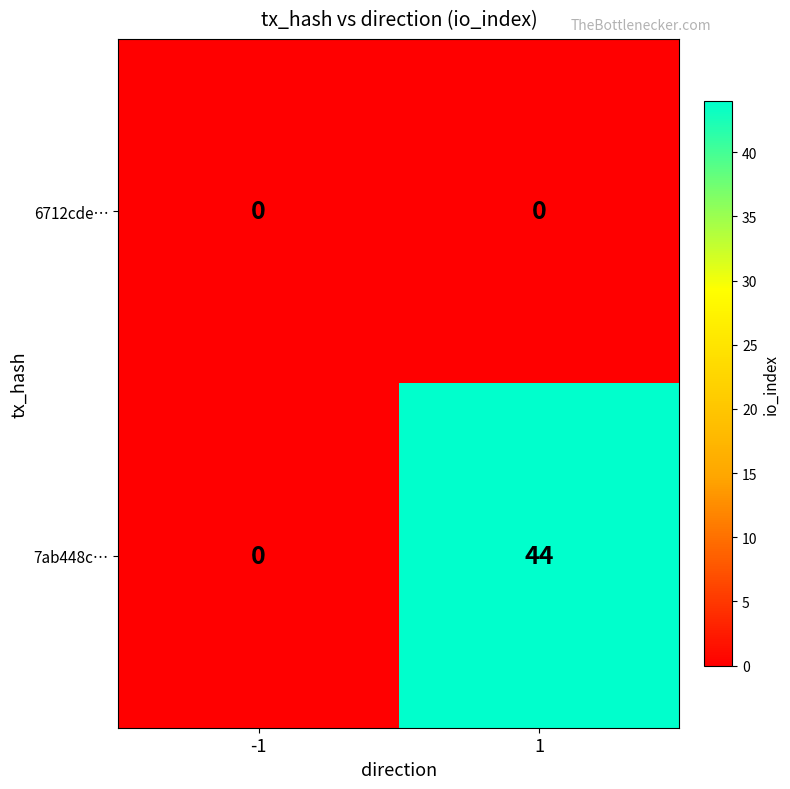

List the series in order of their peak value, highest first.

7ab448c…, 6712cde…